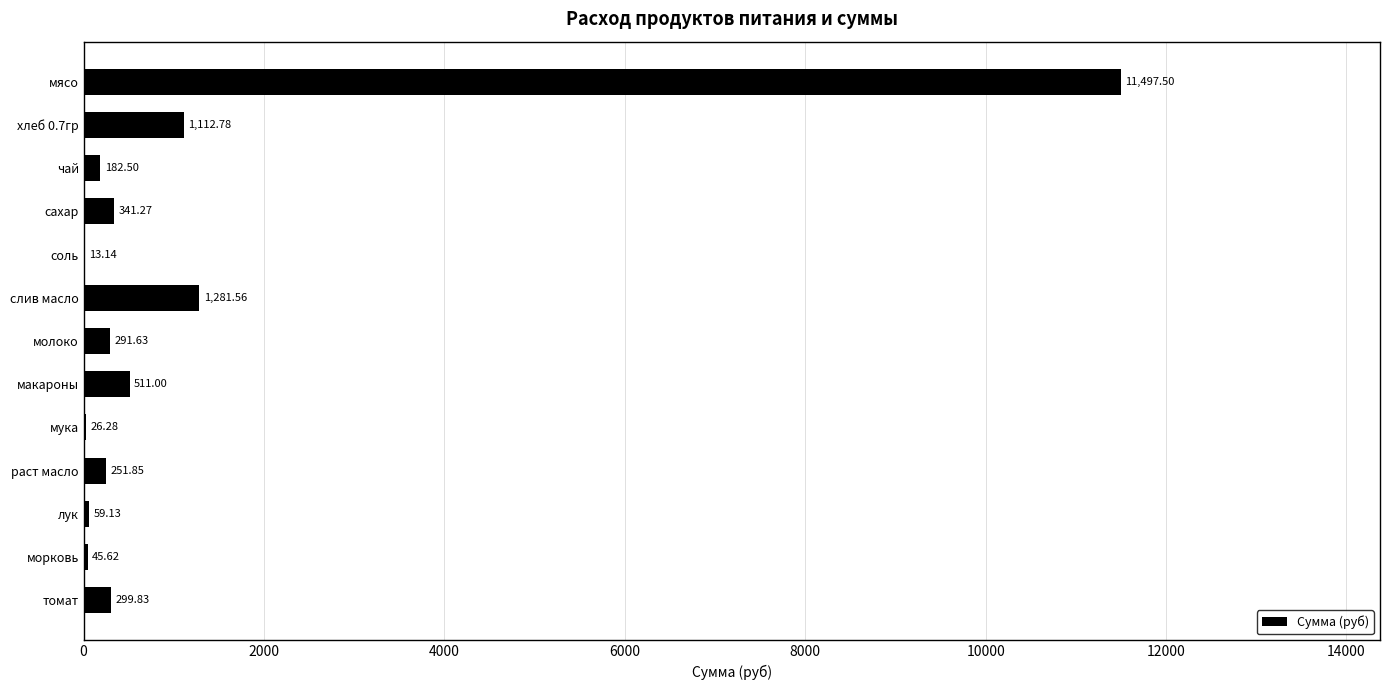

What is the ratio of the value at хлеб 0.7гр to the value at чай?

6.1